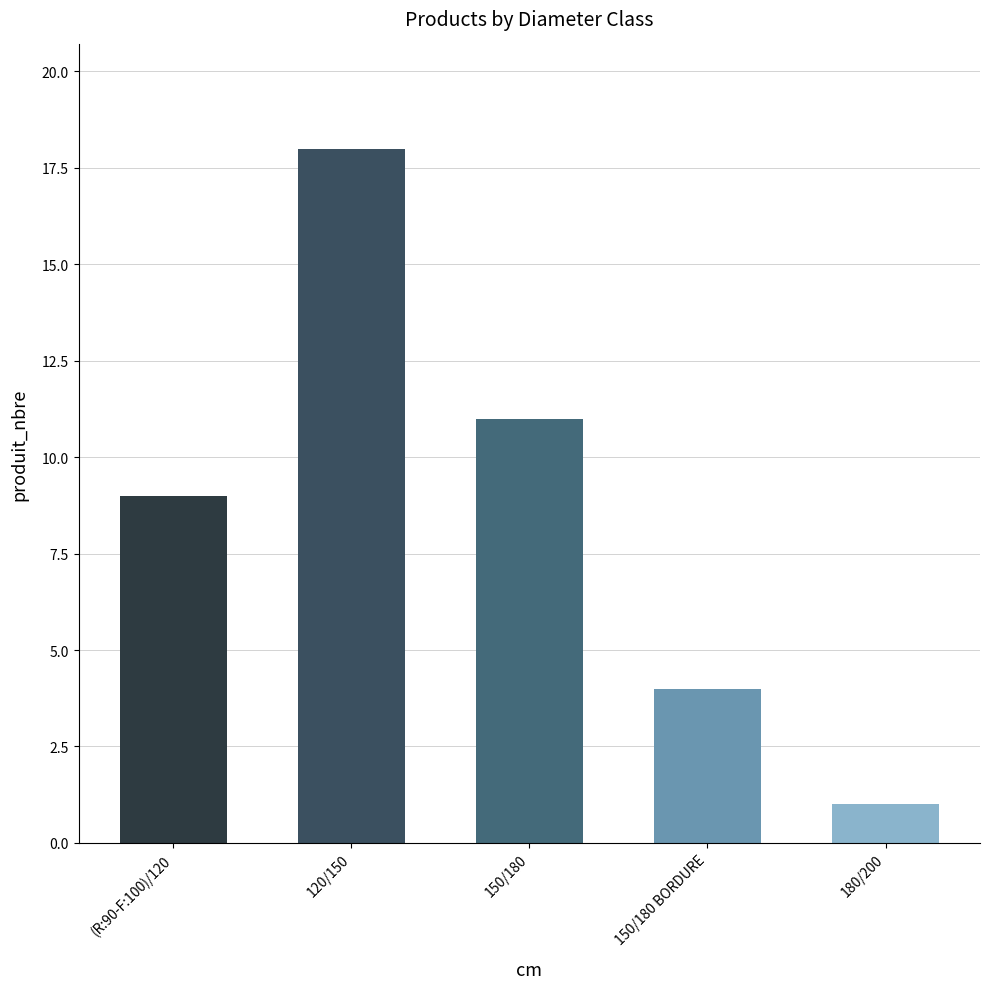

Is it true that the value at 150/180 BORDURE is 4?

True